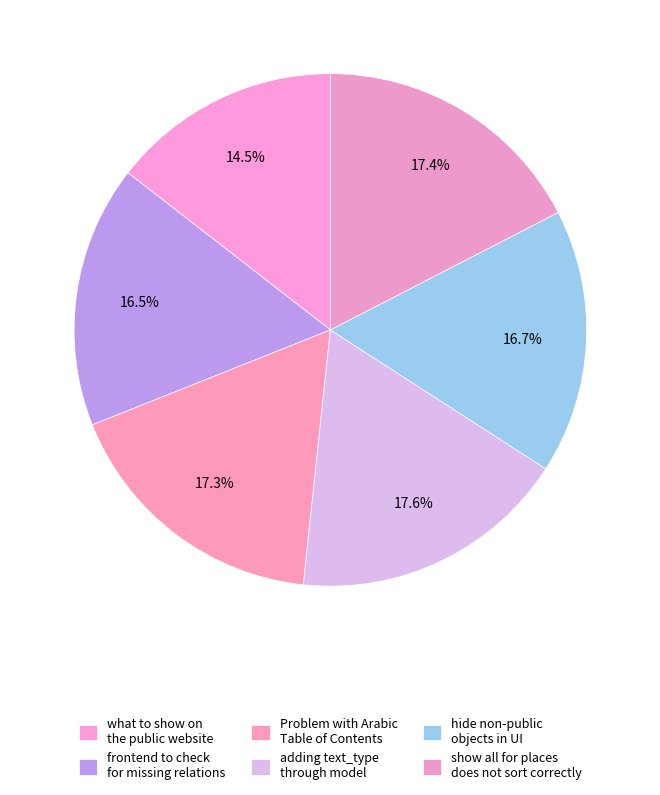

True or false: show all for places does not sort correctly accounts for 17% of the total.

True